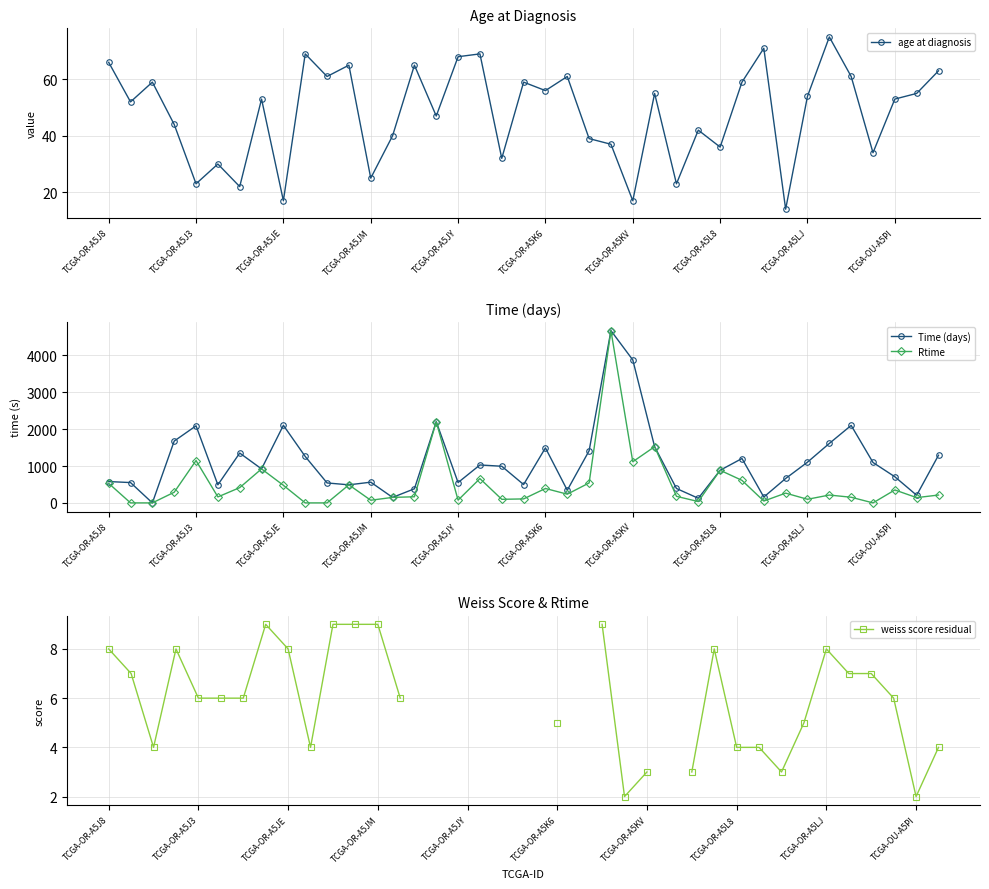

Where does the Rtime series first go above 213?

TCGA-OR-A5J8